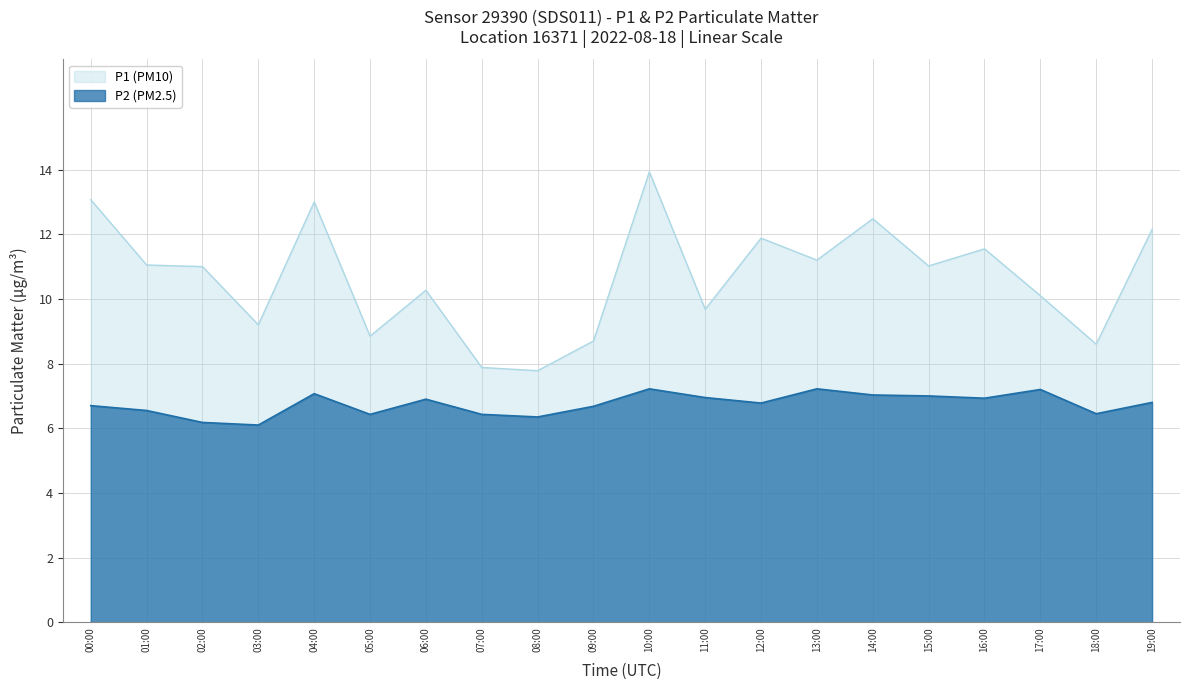

Which series has the largest total across all categories?

P1 (PM10)